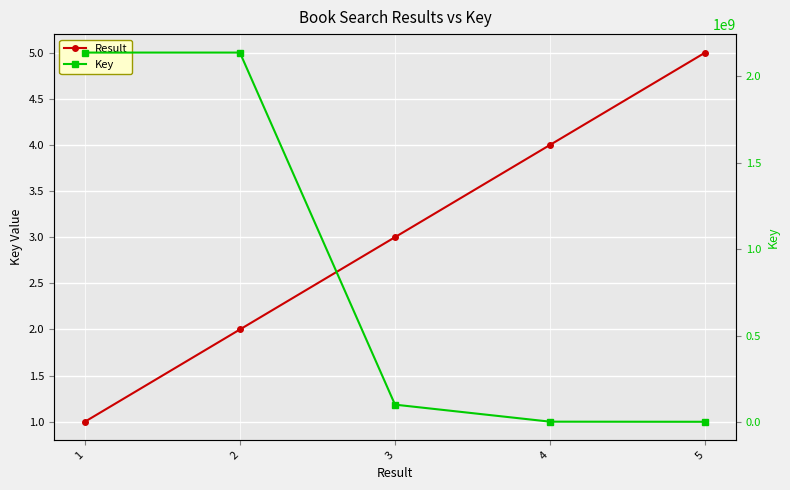

How many lines are shown in the chart?

2